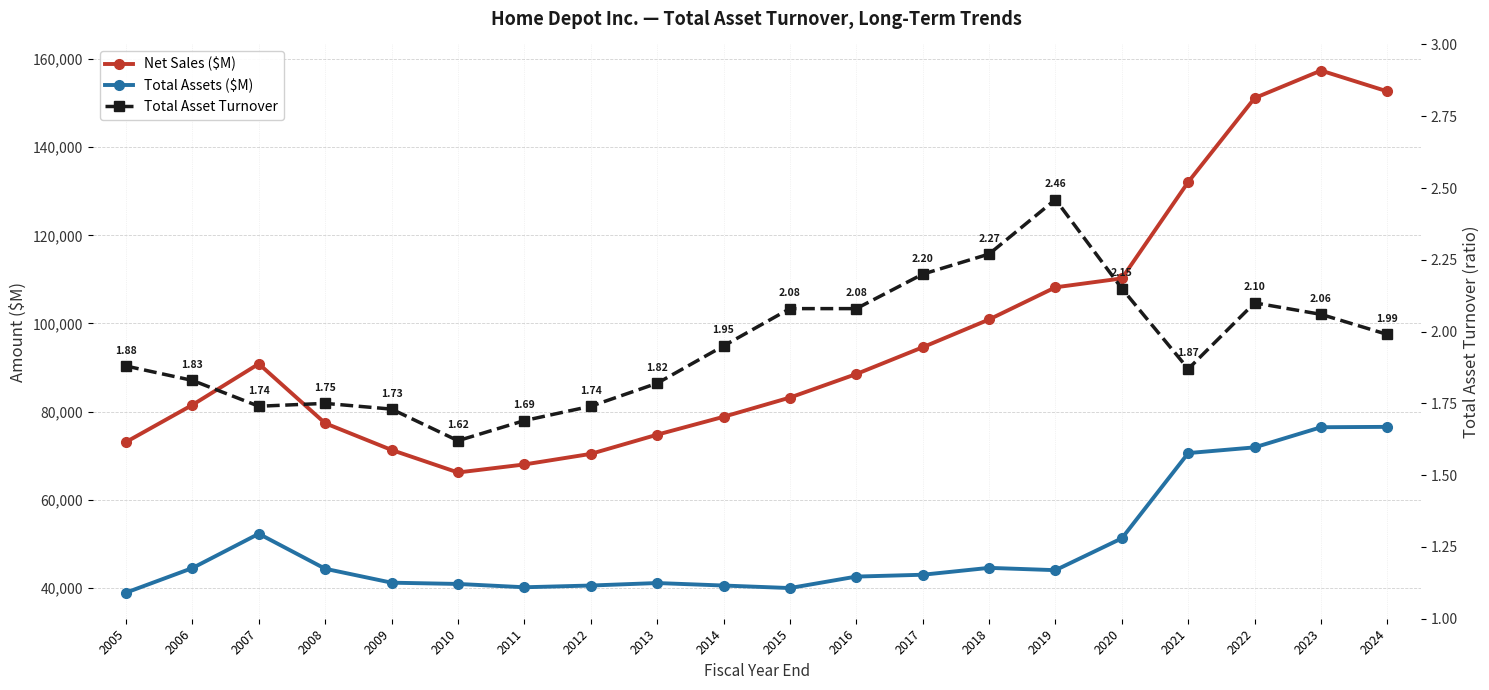

What is the difference between the maximum and minimum values in the Net Sales ($M) series?

91227.0